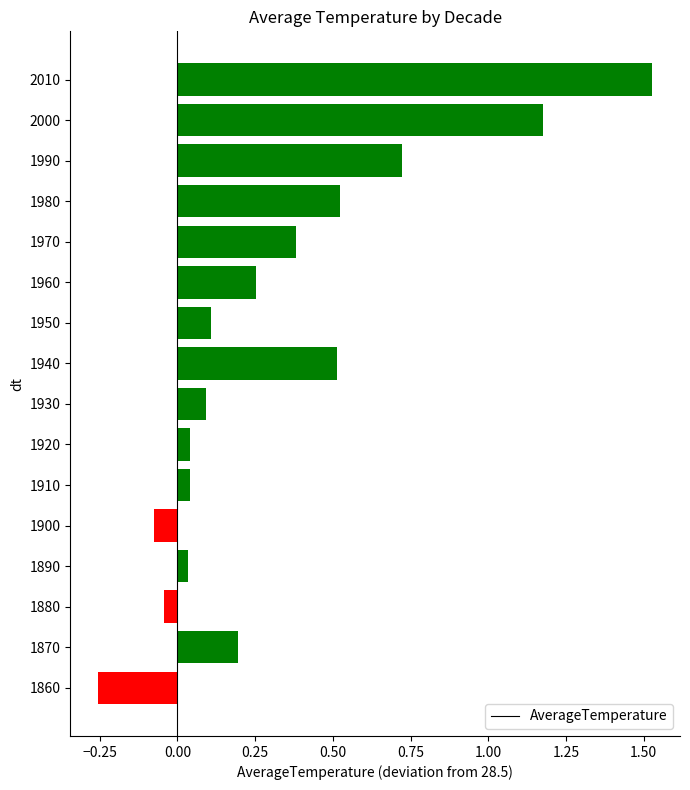

Which label corresponds to the largest value in the chart?

2010